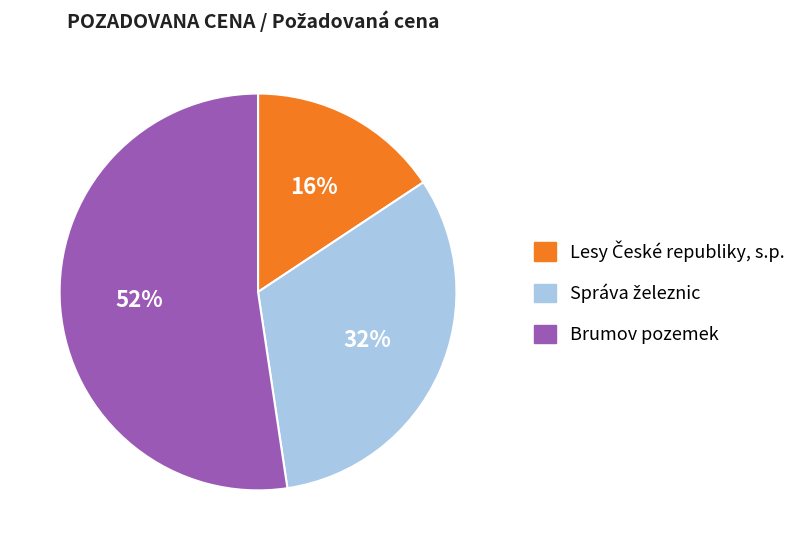

To the nearest percent, what is the average slice percentage?

33%